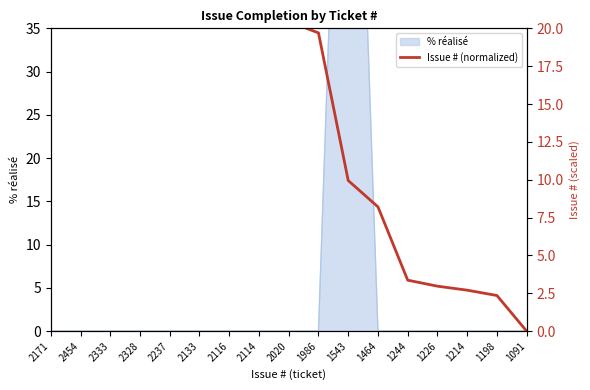

Reading left to right, transcribe all the data shown in this chart.

23.8	30.0	27.3	27.2	25.2	22.9	22.6	22.5	20.4	19.7	9.9	8.2	3.4	3.0	2.7	2.4	0.0